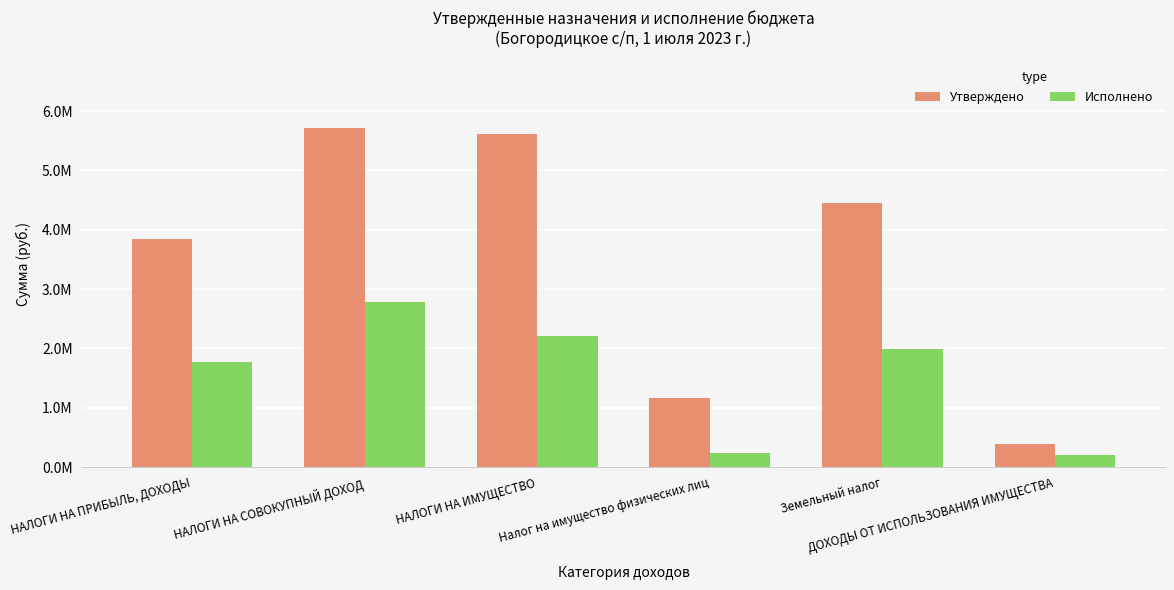

List the series in order of their peak value, highest first.

Утверждено, Исполнено